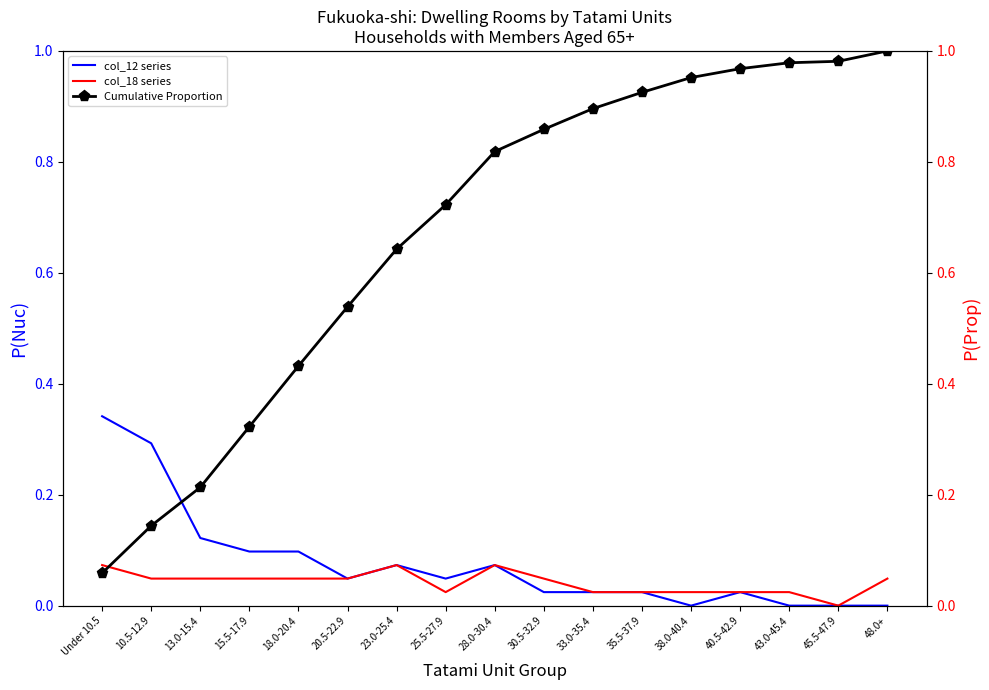

What position from the left is 20.5-22.9?

6